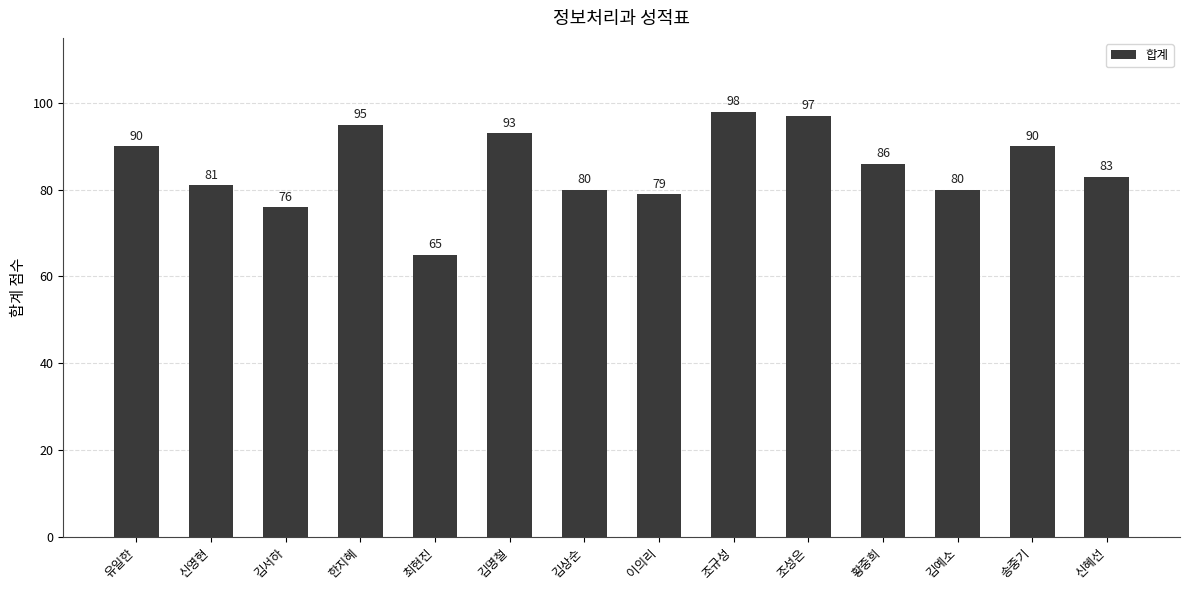

What is the approximate value at 김서하, to the nearest 10?

80